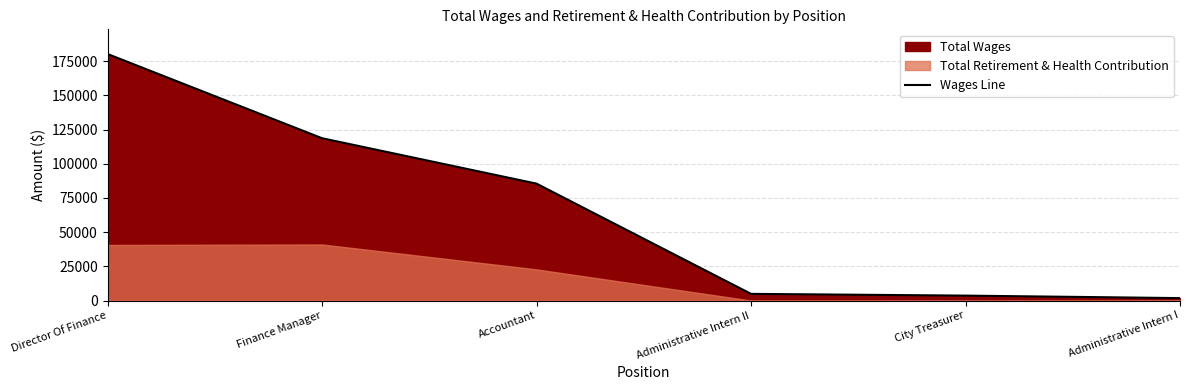

What is the sum of all values?

394714